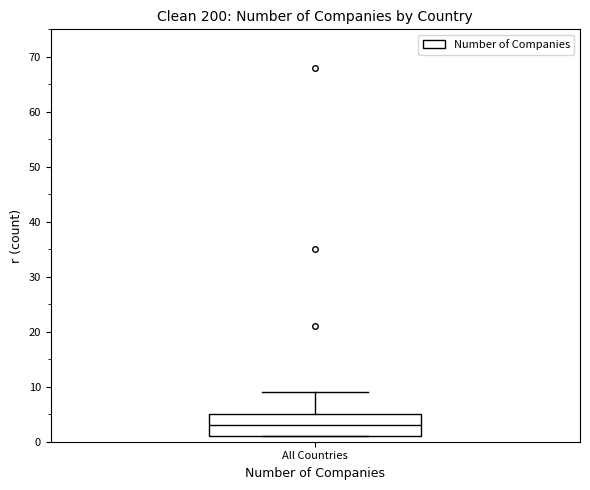

Transcribe this box plot: give where the median line is, the range the box spans, and where the two whiskers end, as read against the y-axis. The values are not printed on the chart, so give them approximately, as read against the axis.

median 3, box 1 to 5, whiskers 1 to 9